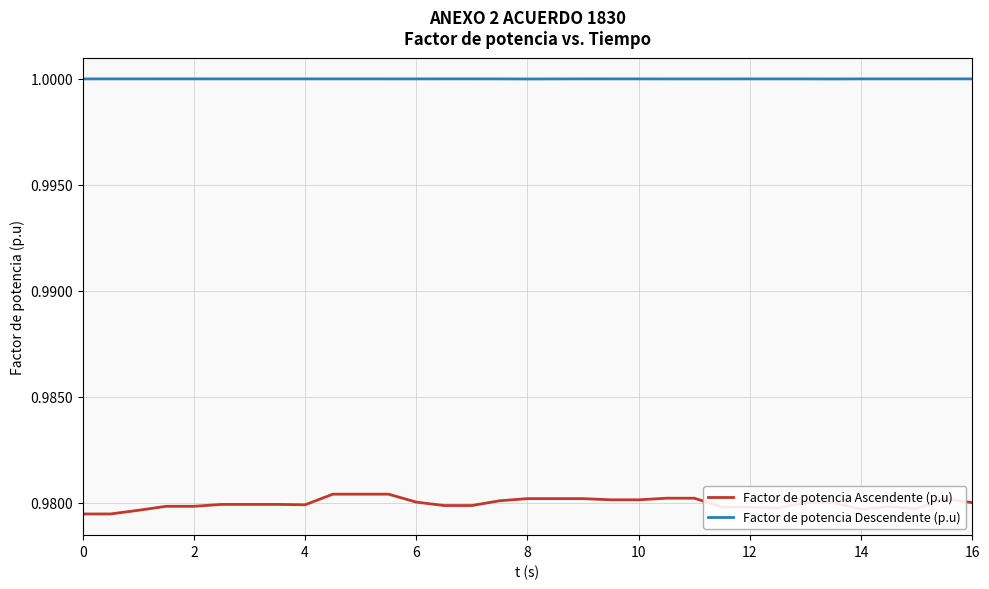

Rank the series by their average value, from highest to lowest.

Factor de potencia Descendente (p.u), Factor de potencia Ascendente (p.u)